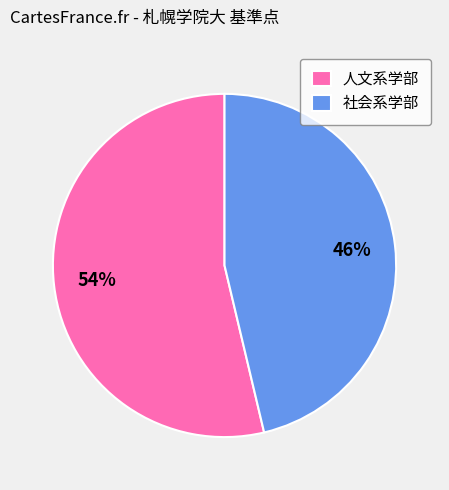

To the nearest percent, what is the average slice percentage?

50%